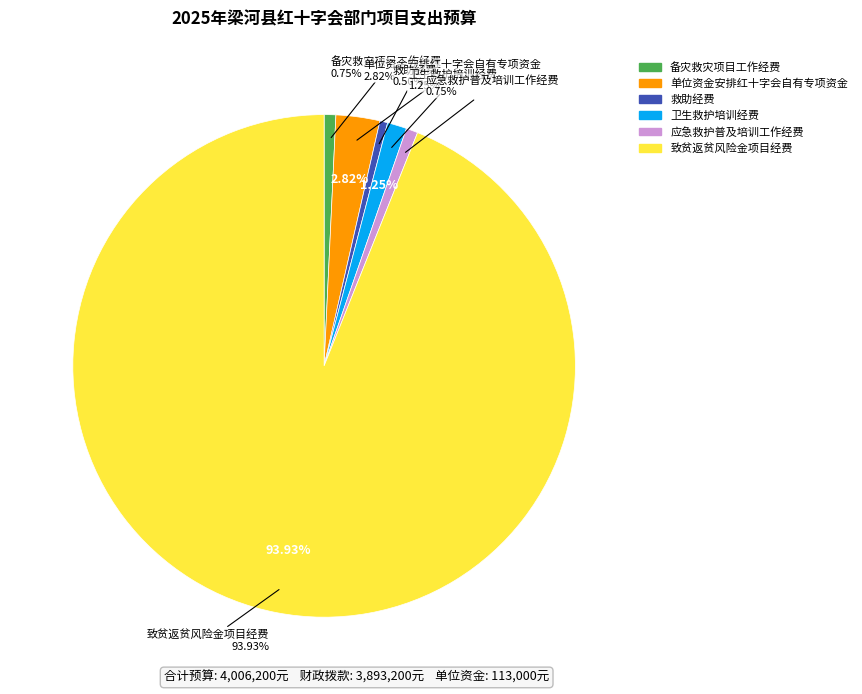

How many segments does this pie chart have?

6